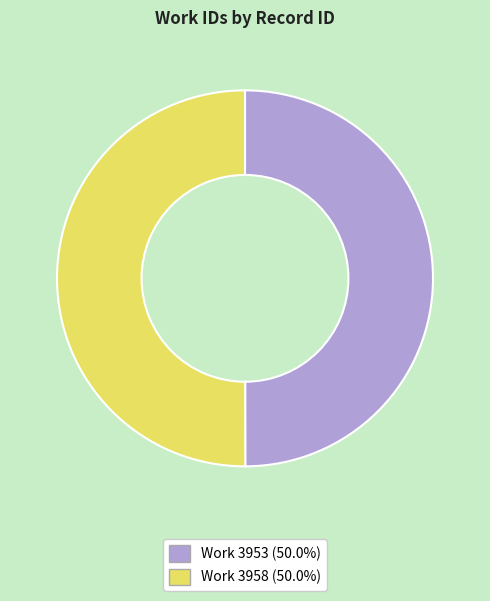

How many segments does this pie chart have?

2